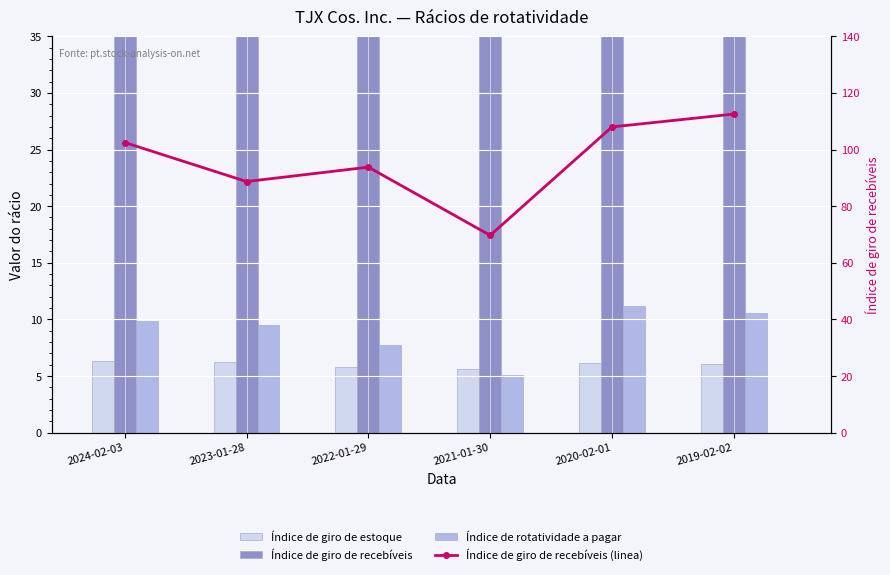

What is the spread (max minus min) of values at 2024-02-03?

96.1